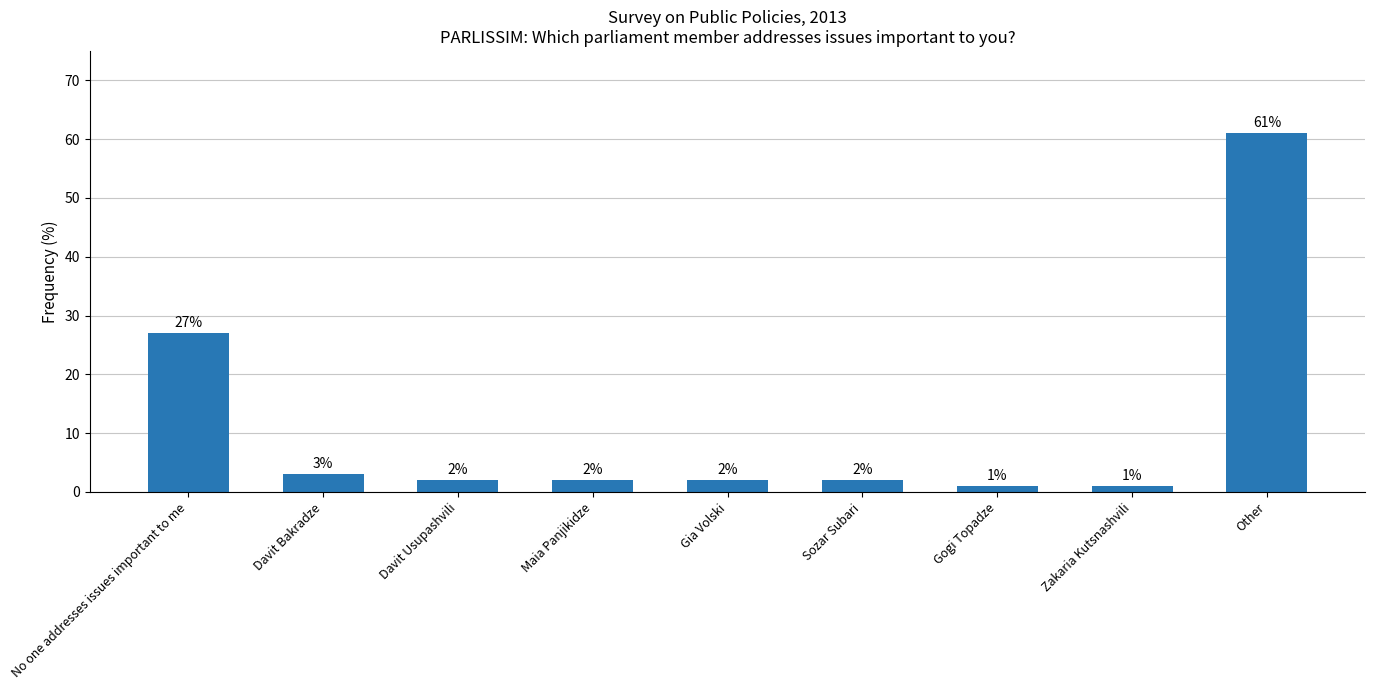

True or false: the data shows 1 at Gogi Topadze.

True